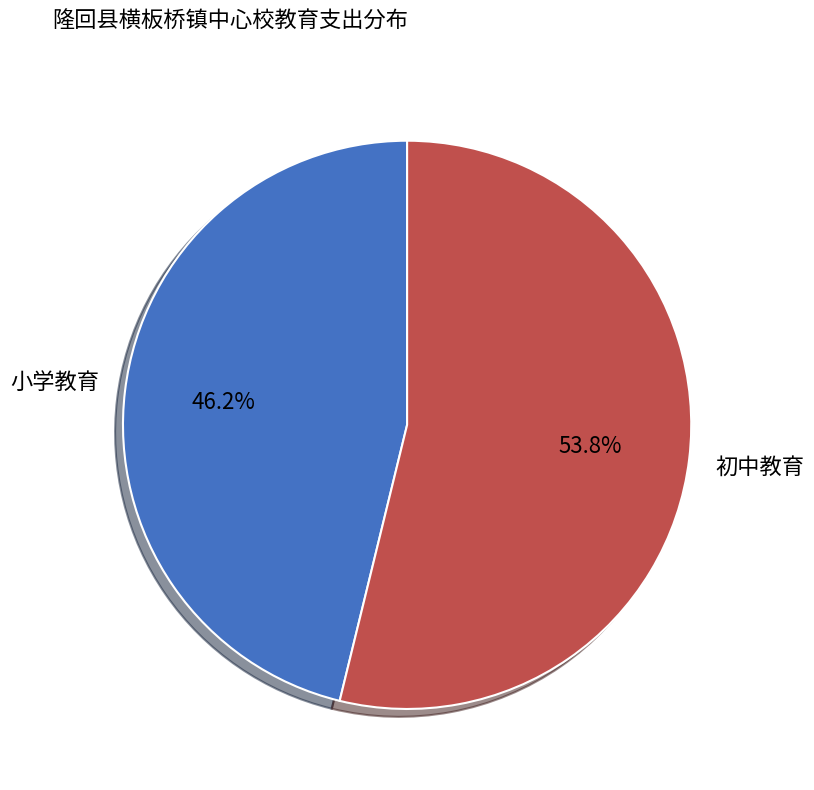

Is there a majority slice in this chart?

Yes